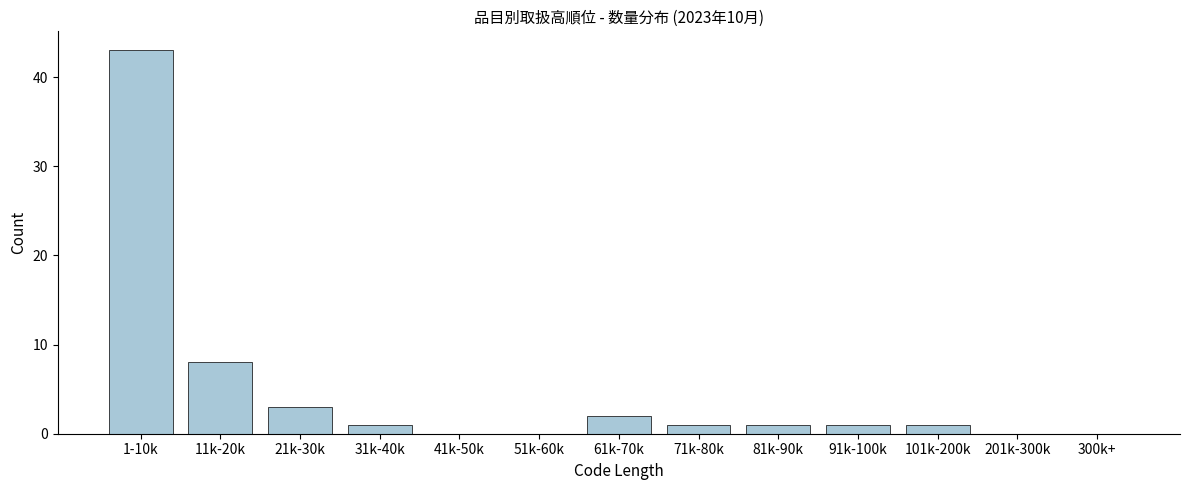

Reading left to right, what are all the values shown in this chart?

1-10k=43	11k-20k=8	21k-30k=3	31k-40k=1	41k-50k=0	51k-60k=0	61k-70k=2	71k-80k=1	81k-90k=1	91k-100k=1	101k-200k=1	201k-300k=0	300k+=0